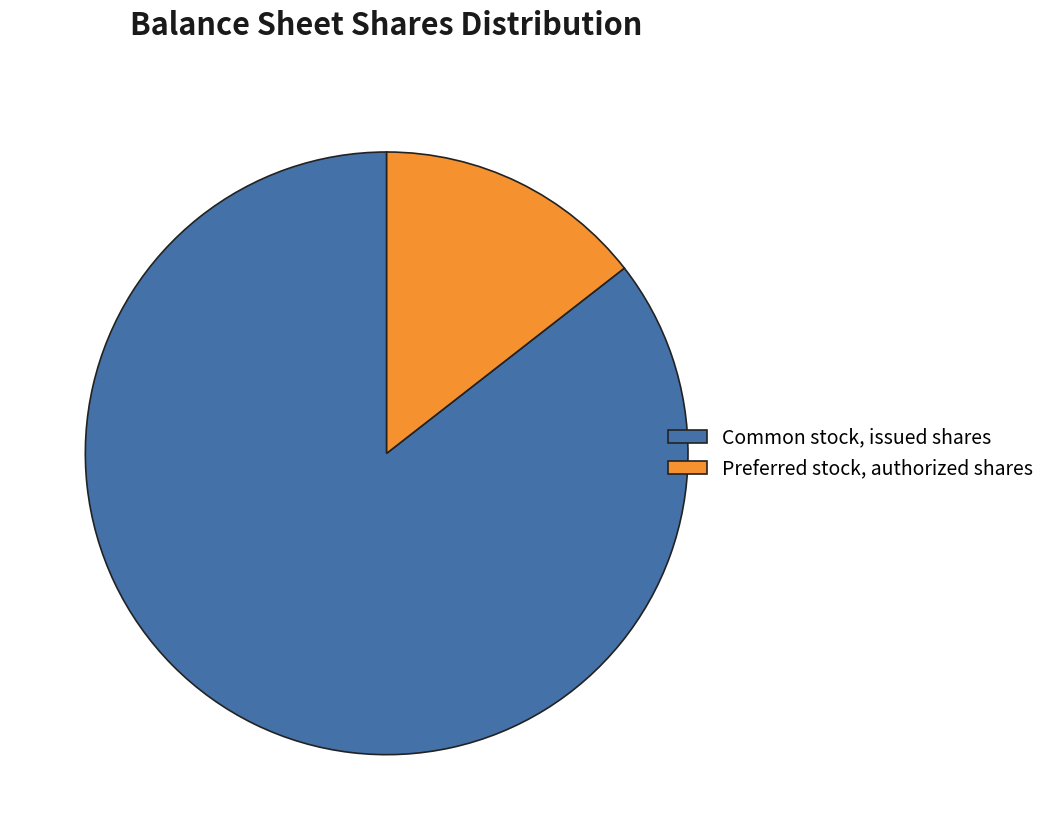

Approximately how many times larger is the value at Preferred stock, authorized shares compared to Common stock, issued shares?

0.2